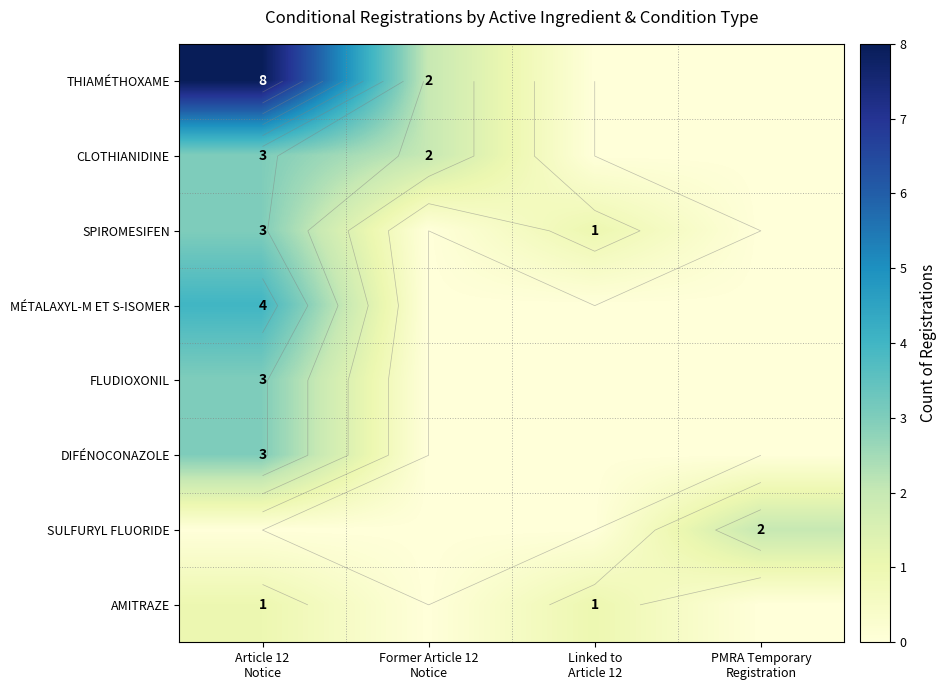

True or false: FLUDIOXONIL has a value of 4 at Article 12 Notice.

False